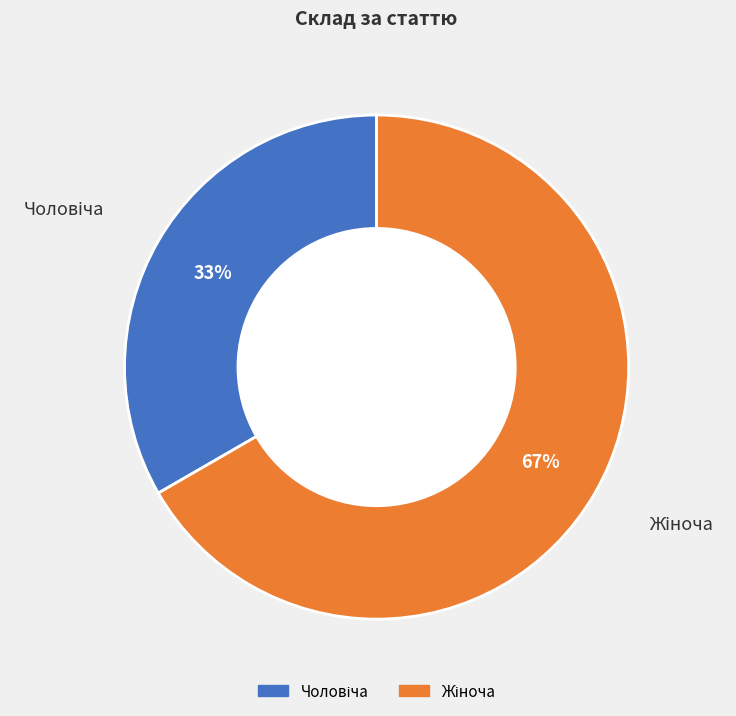

To the nearest percent, what is the average slice percentage?

50%